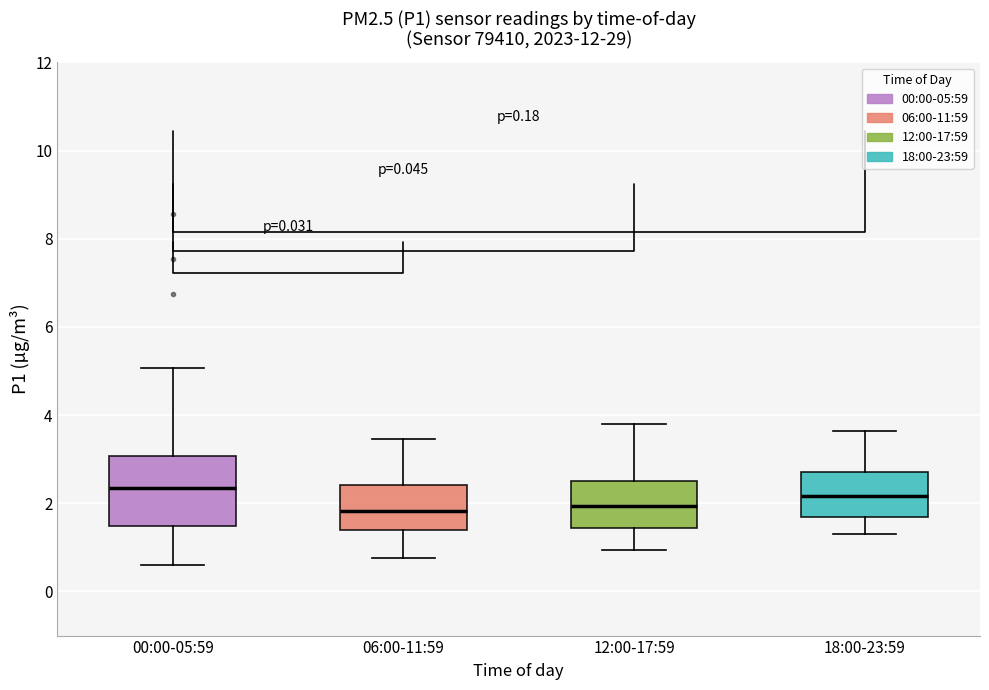

Reading left to right, read every box against the y-axis: the position of its median line, the range the box covers, and the ends of its whiskers. The values are not printed on the chart, so give them approximately, as read against the axis.

00:00-05:59: median 2.4, box 1.4 to 3.0, whiskers 0.6 to 5.0
06:00-11:59: median 1.8, box 1.4 to 2.4, whiskers 0.8 to 3.4
12:00-17:59: median 2.0, box 1.4 to 2.6, whiskers 1.0 to 3.8
18:00-23:59: median 2.2, box 1.6 to 2.8, whiskers 1.4 to 3.6